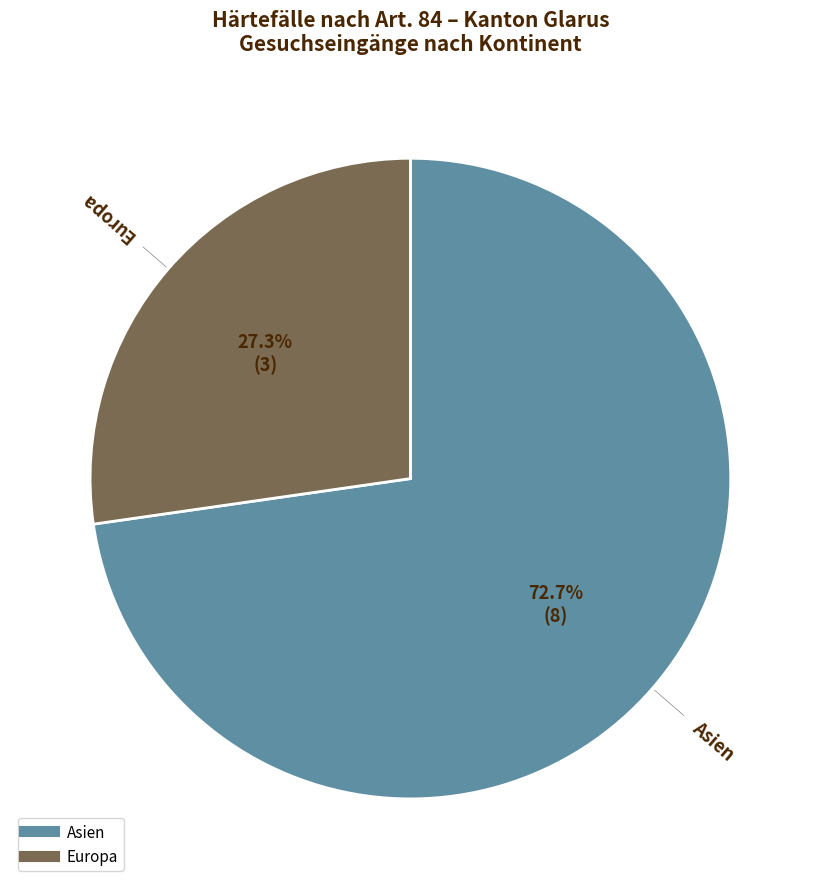

Count the number of slices in the pie.

2